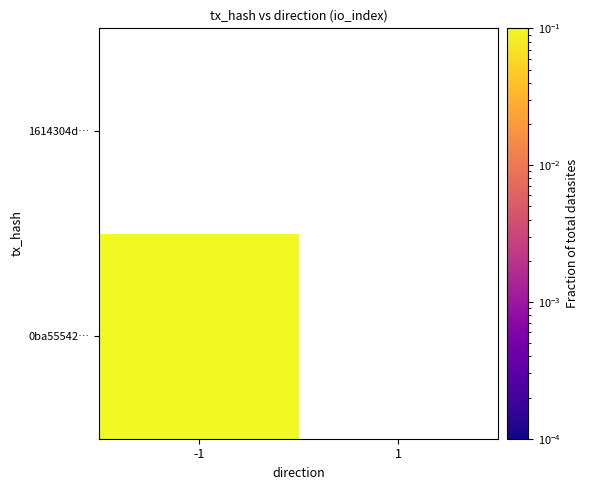

Is the value of 0ba55542… at -1 greater than the value of 1614304d… at 1?

Yes